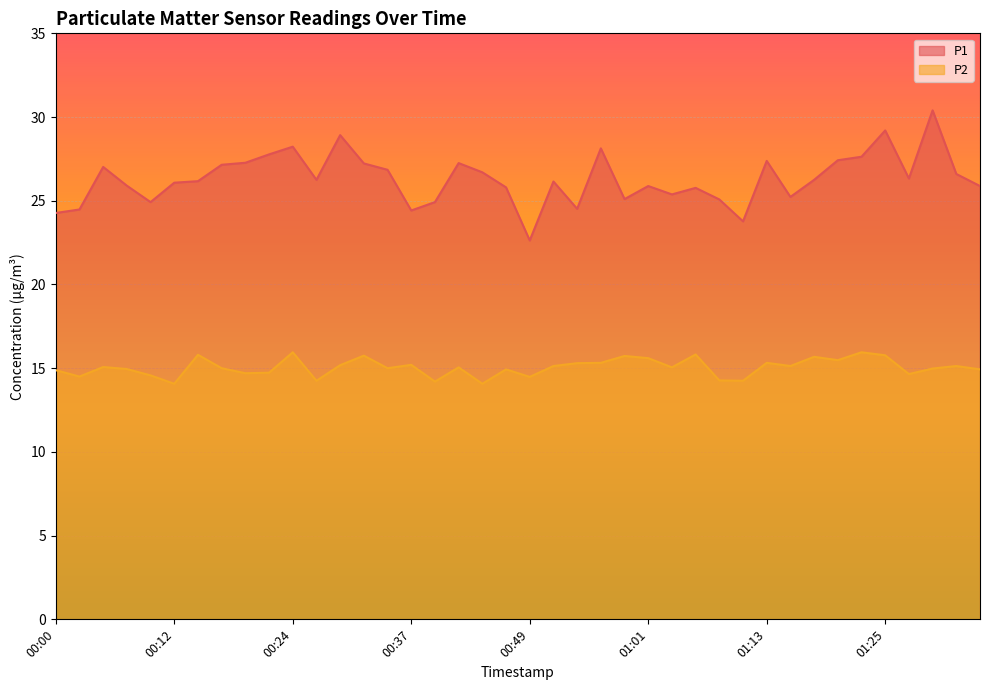

Rank the categories by P1 value from lowest to highest.

00:49, 01:11, 00:00, 00:37, 00:02, 00:54, 00:10, 00:39, 01:08, 00:59, 01:16, 01:04, 01:06, 00:46, 01:01, 01:35, 00:07, 00:12, 00:51, 00:15, 00:27, 01:18, 01:28, 01:33, 00:44, 00:34, 00:05, 00:17, 00:32, 00:41, 00:19, 01:13, 01:21, 01:23, 00:22, 00:56, 00:24, 00:29, 01:25, 01:30